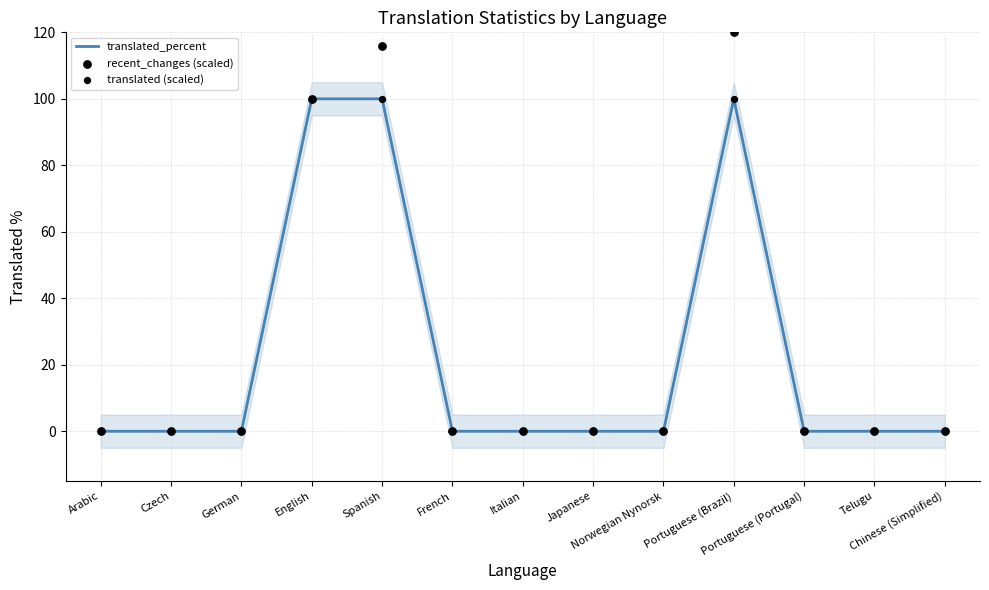

What are all the series names shown in the legend?

translated_percent, recent_changes (scaled), translated (scaled)